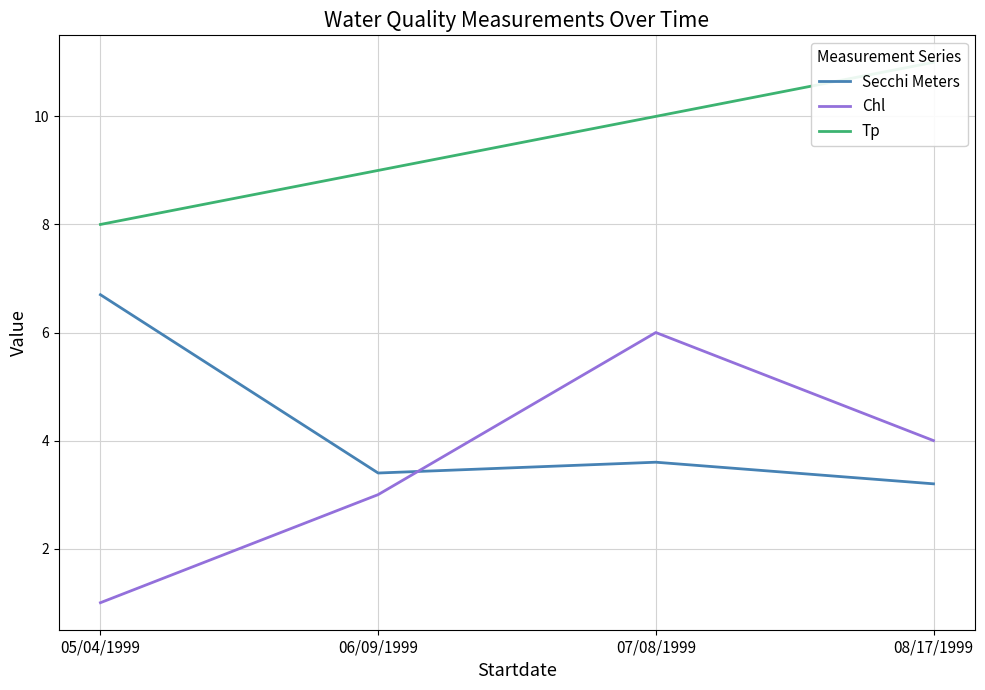

What are all the series names shown in the legend?

Secchi Meters, Chl, Tp